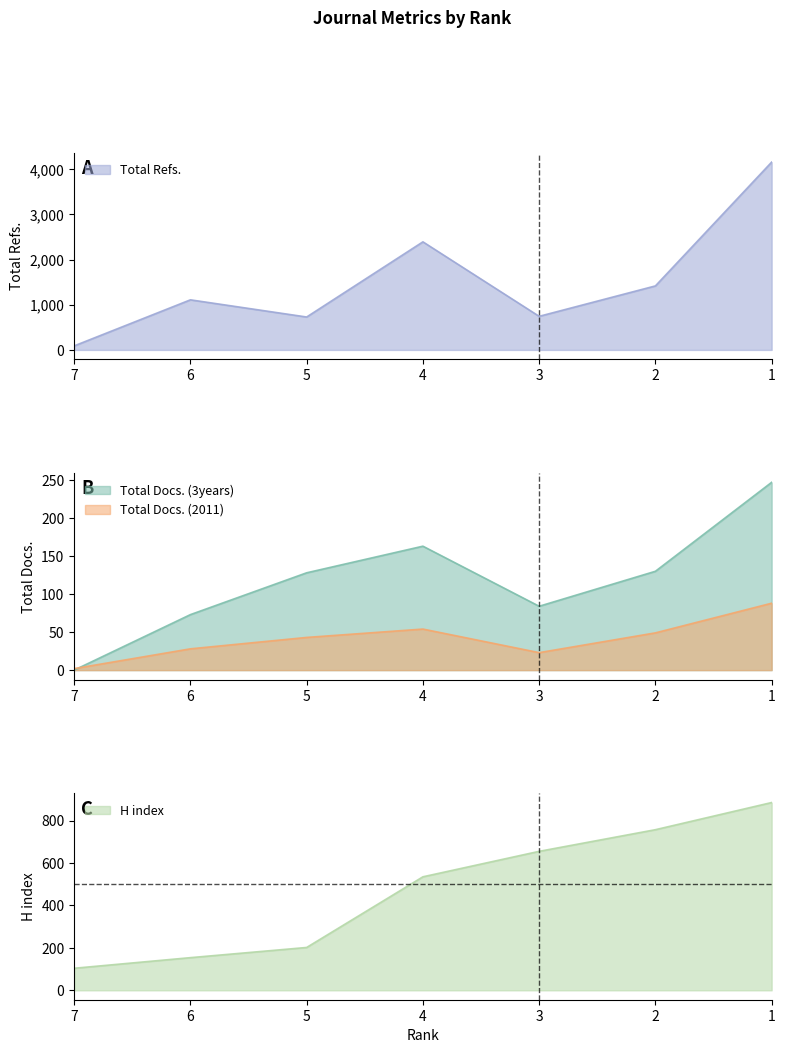

What is the difference between the highest and lowest values at 5?

685